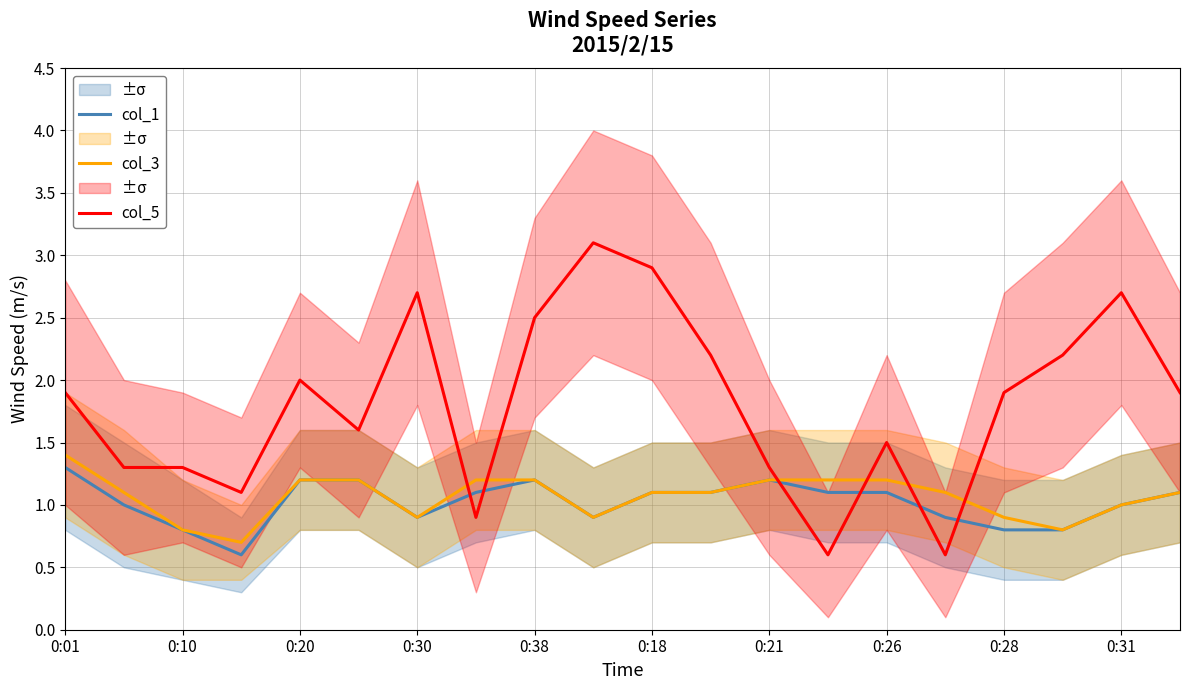

What is the highest value of the col_3 series?

1.4